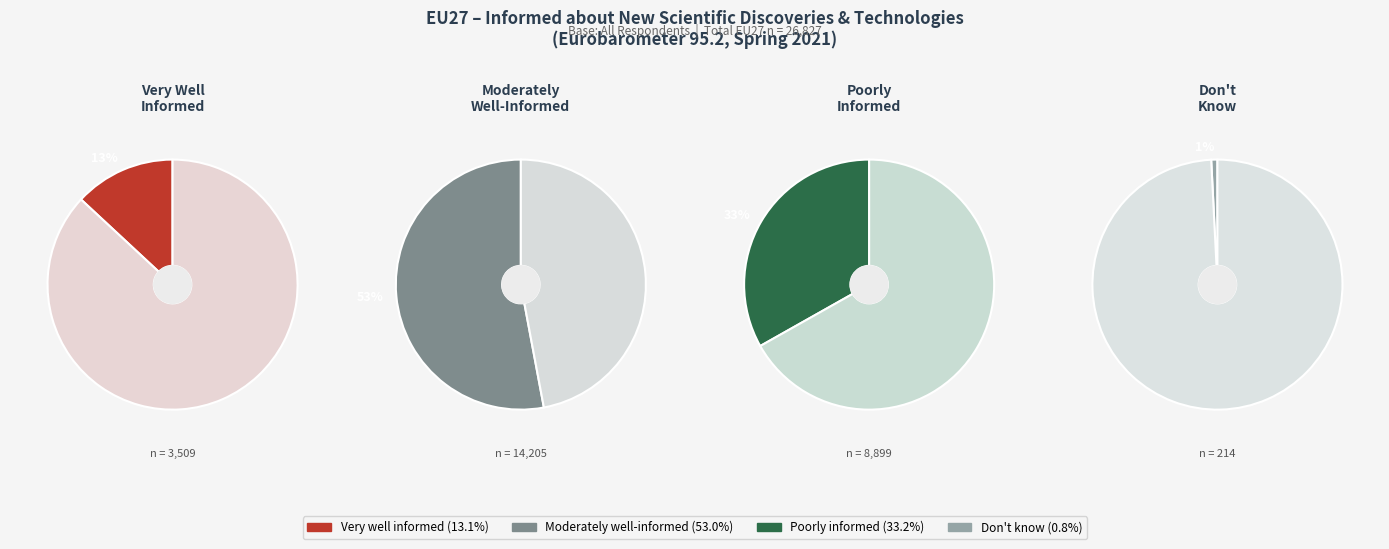

How many segments does this pie chart have?

4